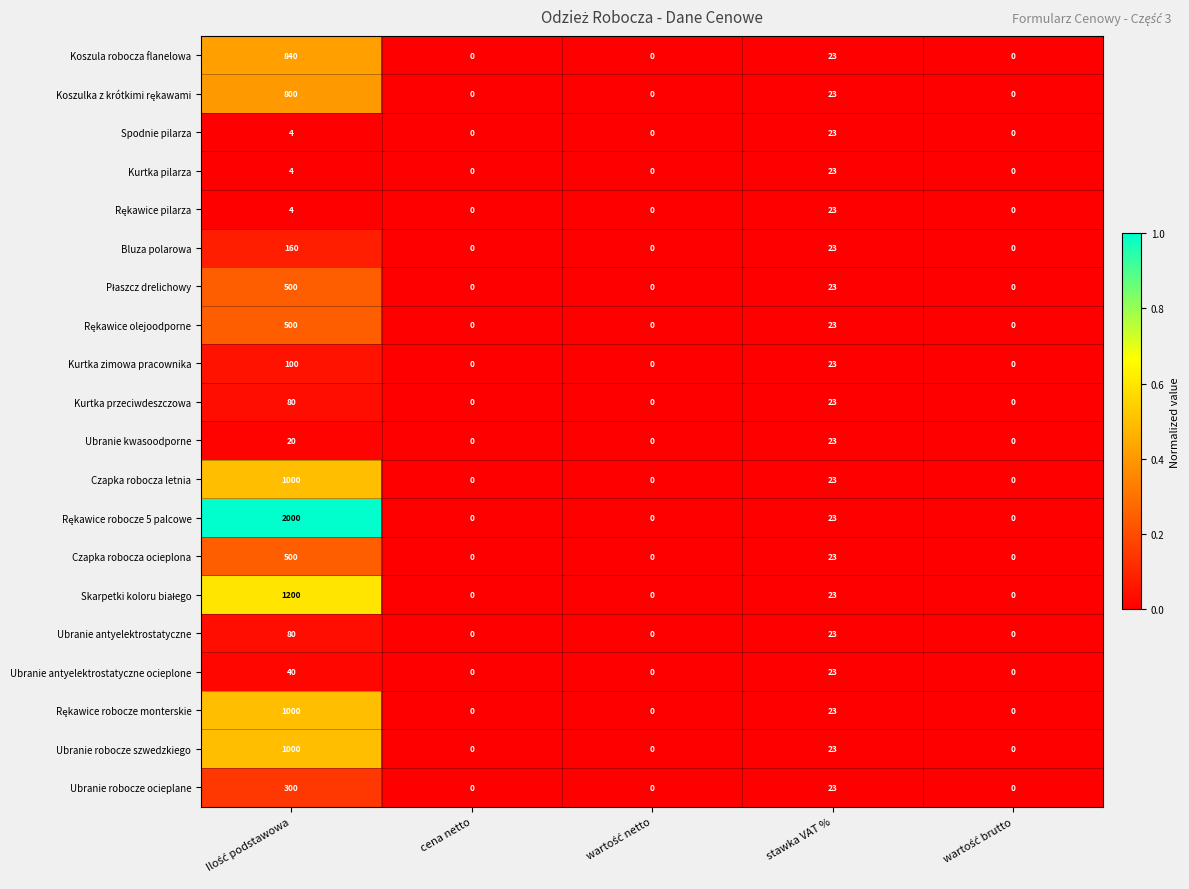

What is the maximum value shown in the chart?

2000